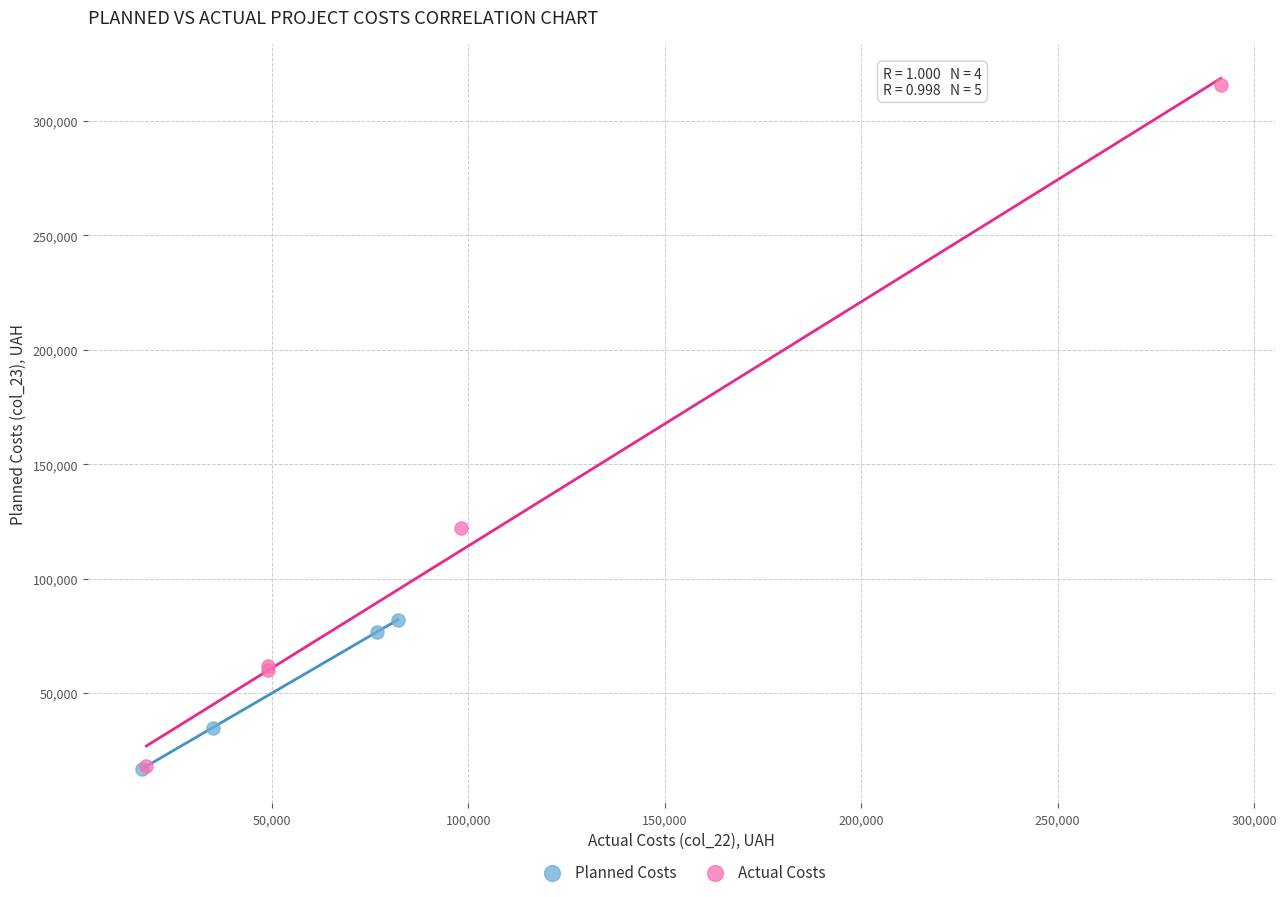

Which series has the largest Y range (max minus min)?

Actual Costs